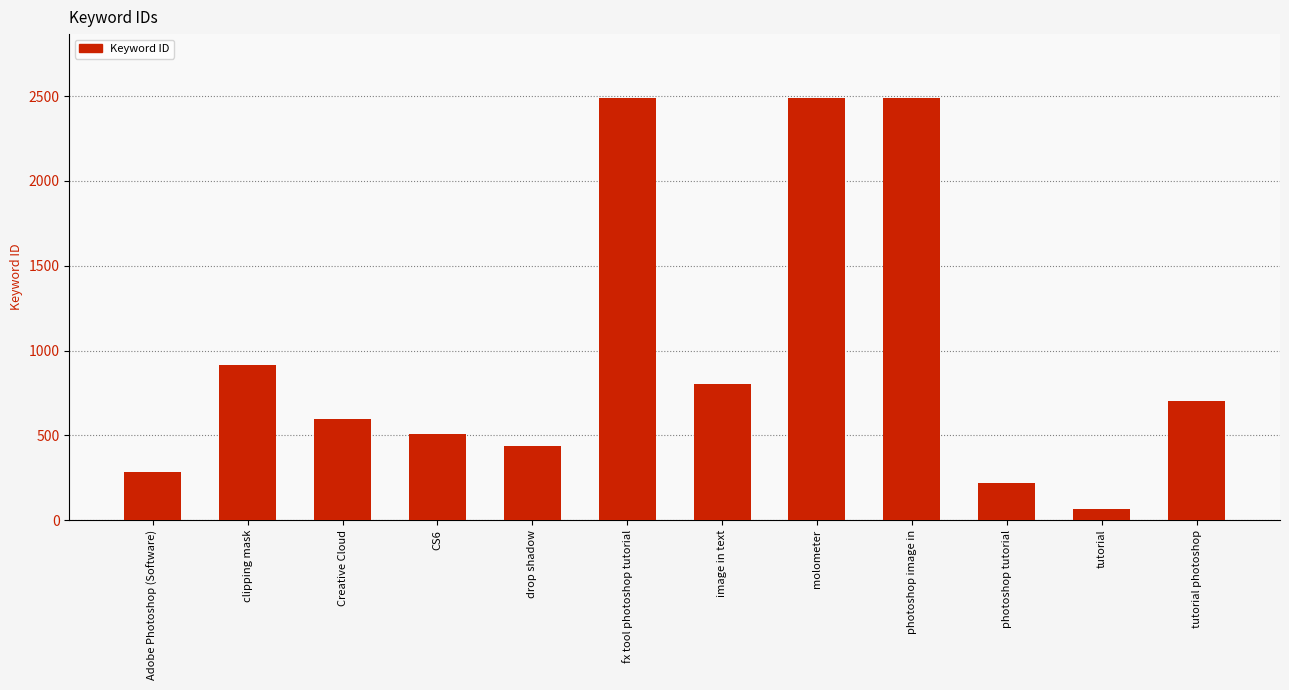

Where is the data nearest to the value 1277?

clipping mask